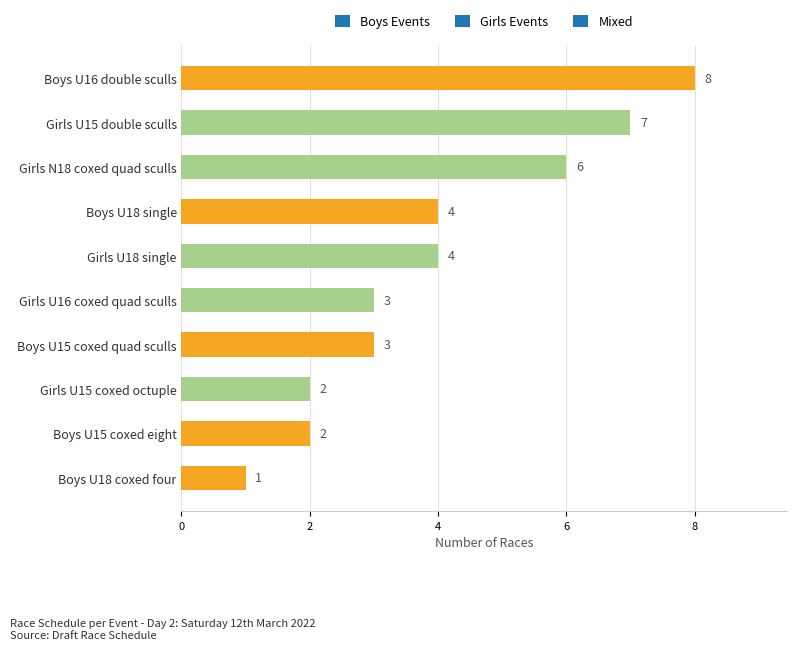

The value at Girls U15 double sculls is 7. True or false?

True